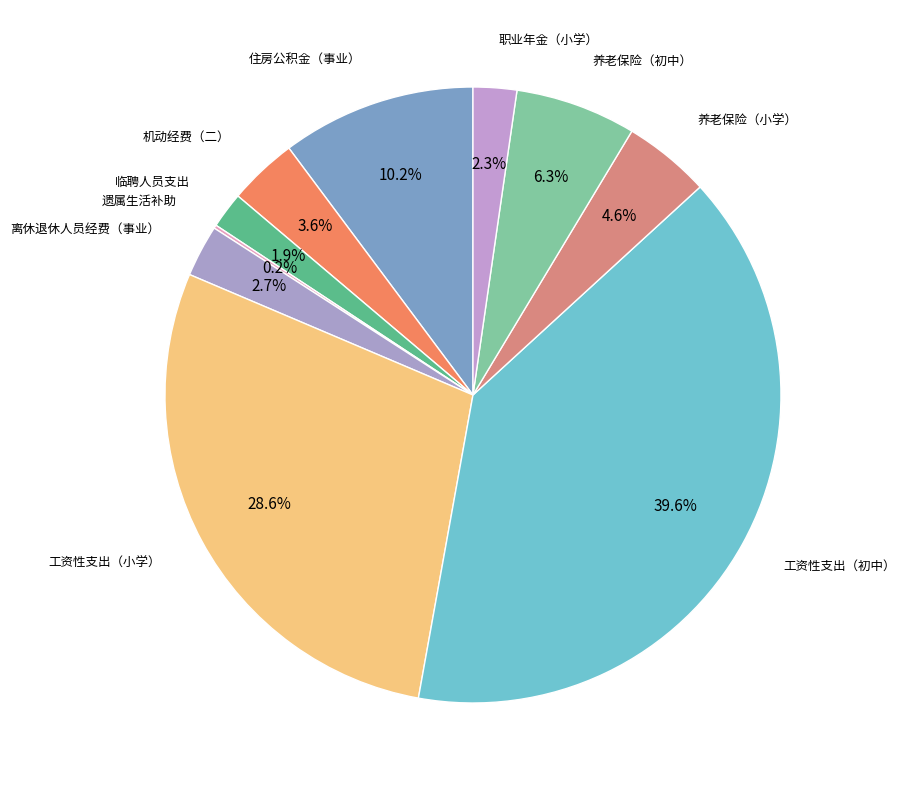

To the nearest percent, what is the difference between the 机动经费（二） and 工资性支出（小学） slice percentages?

25%